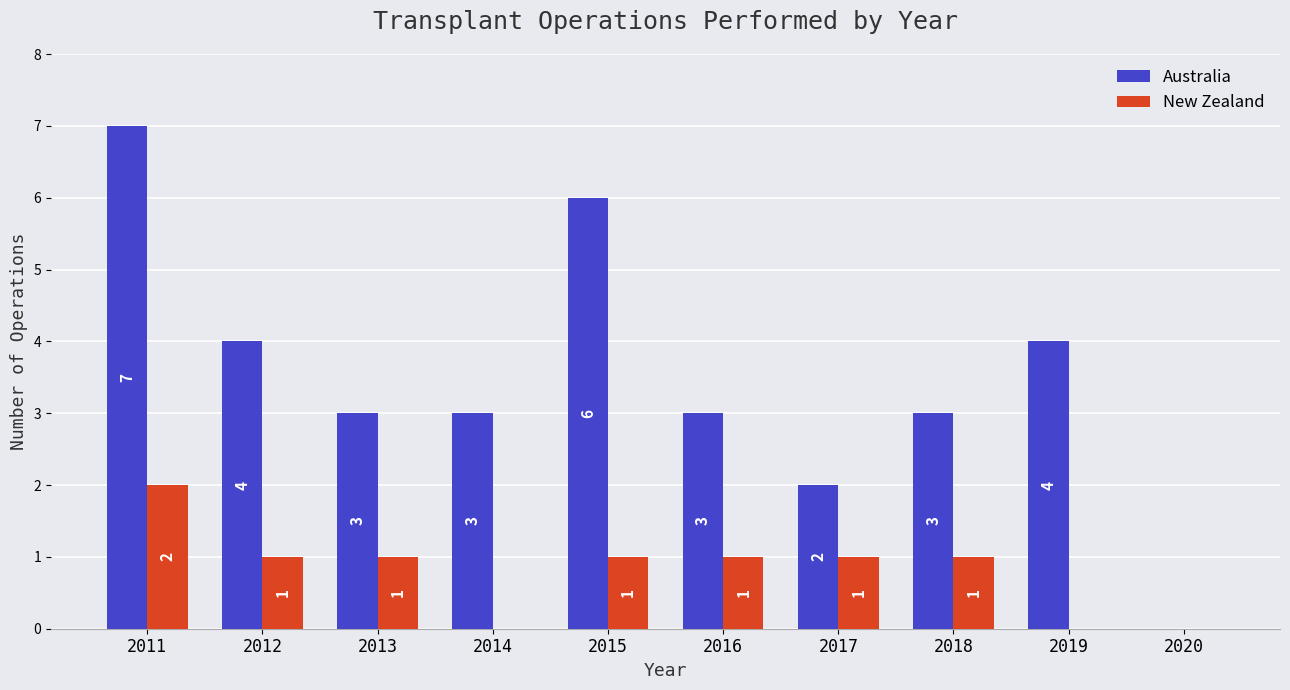

Are the bars grouped side by side (vs. stacked)?

Yes